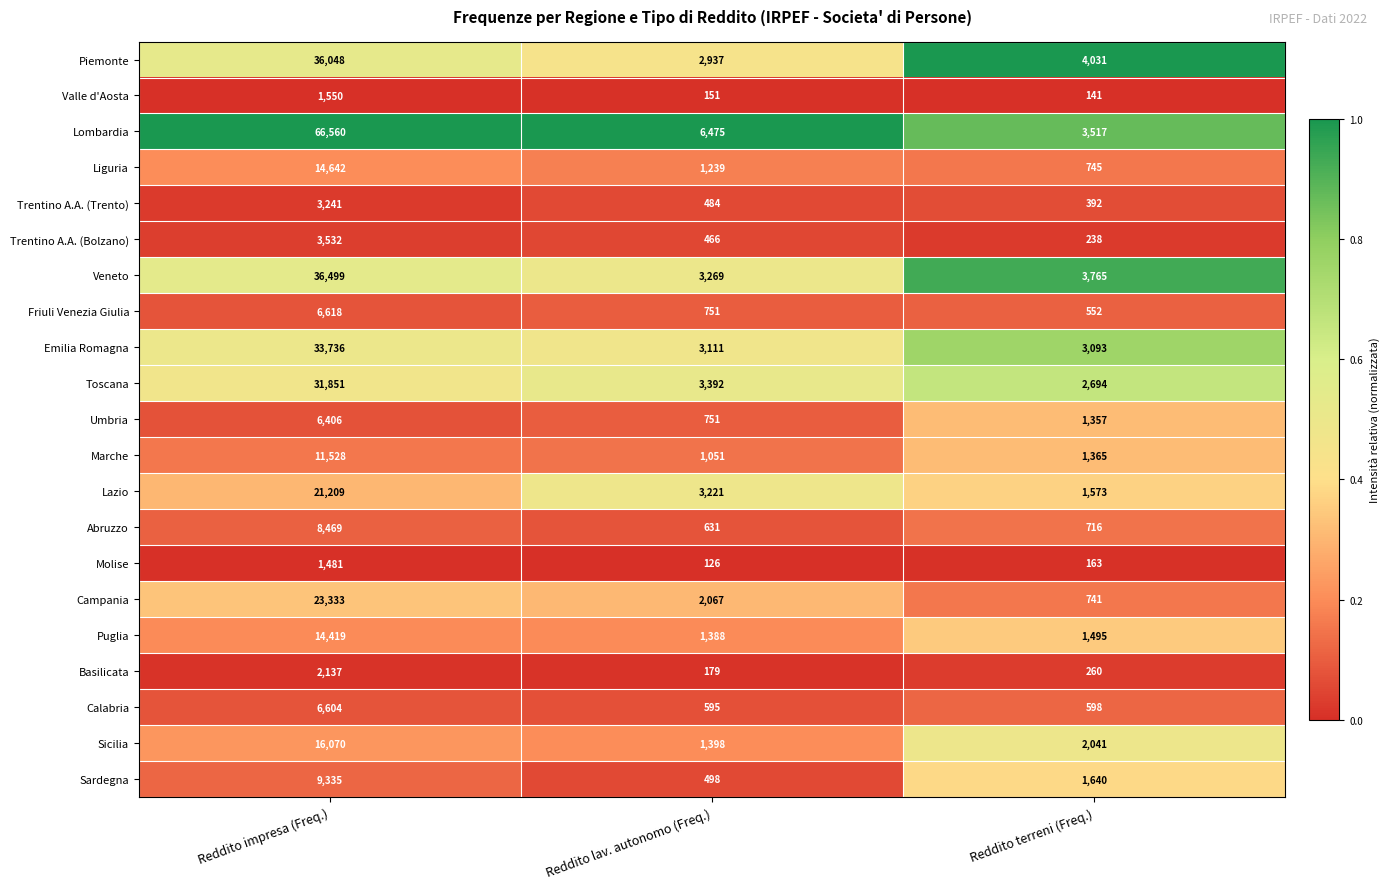

At which label does Umbria reach its minimum?

Reddito lav. autonomo (Freq.)